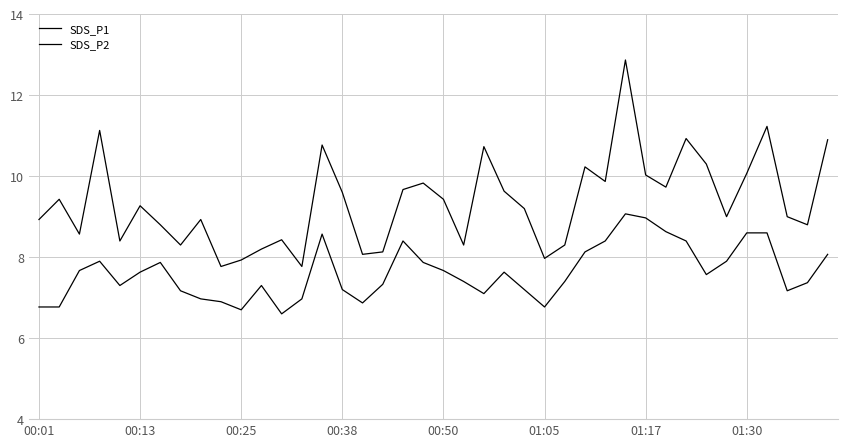

What is the maximum value shown in the chart?

12.9